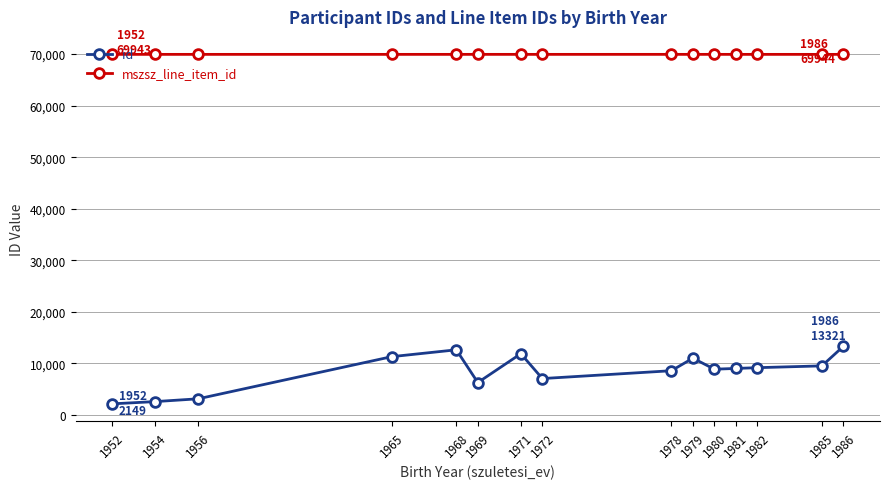

Rank the series by their average value, from highest to lowest.

mszsz_line_item_id, id